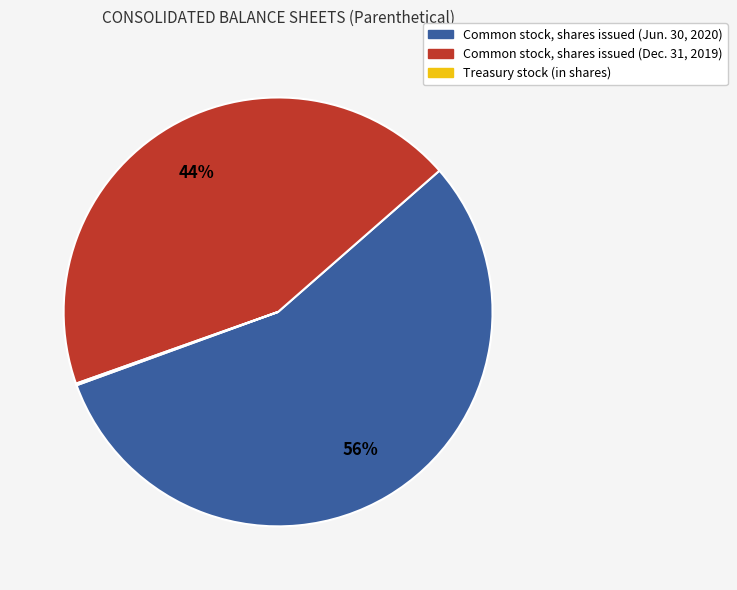

What is the largest slice in the pie chart?

Common stock, shares issued (Jun. 30, 2020)